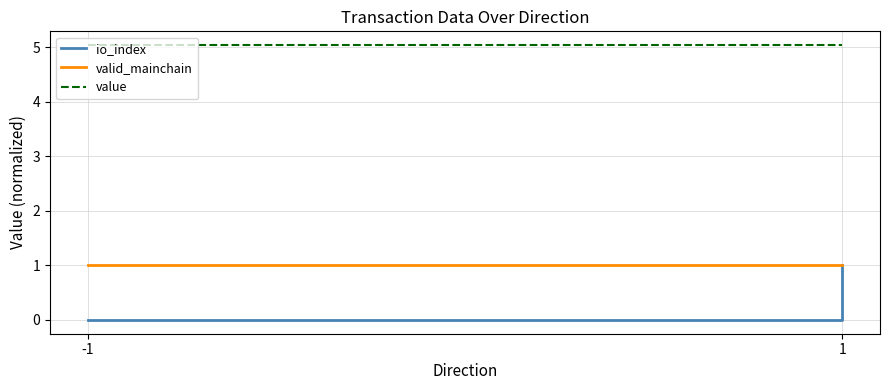

How many lines are shown in the chart?

3